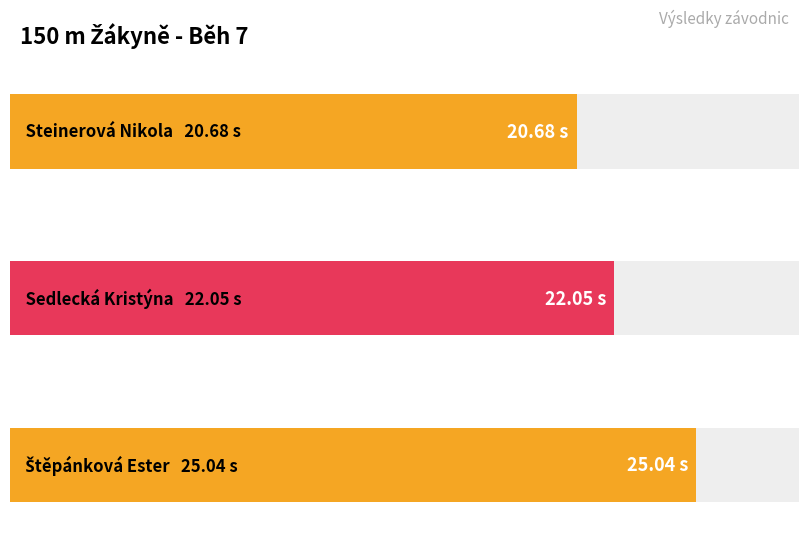

Is it true that the value at Štěpánková Ester is 16.8?

False